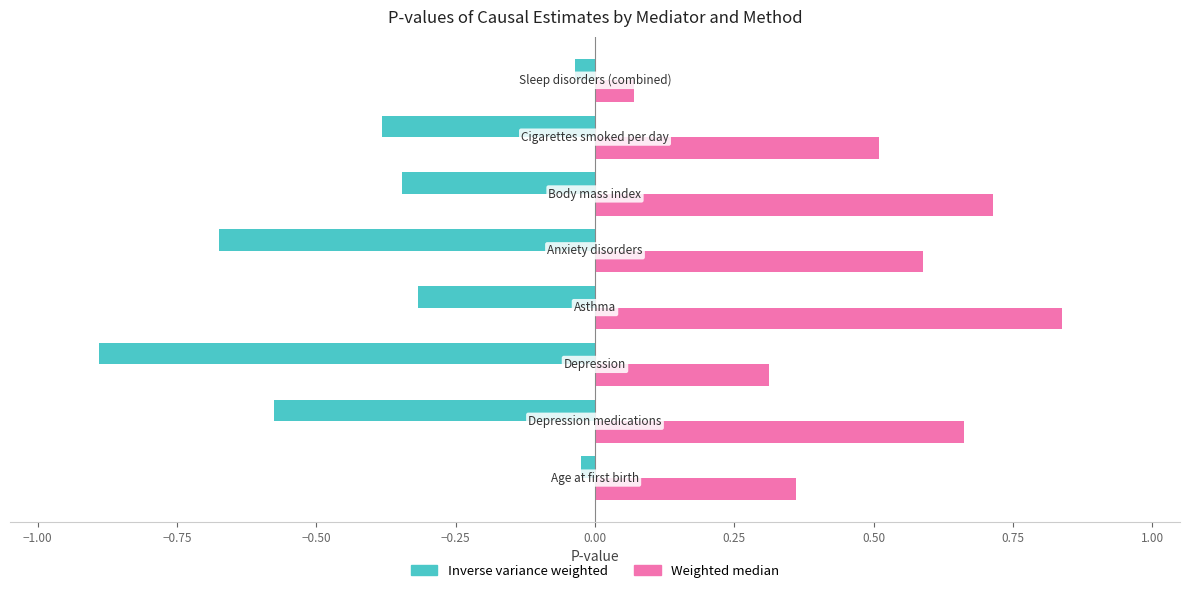

Which series has the largest total across all categories?

Weighted median